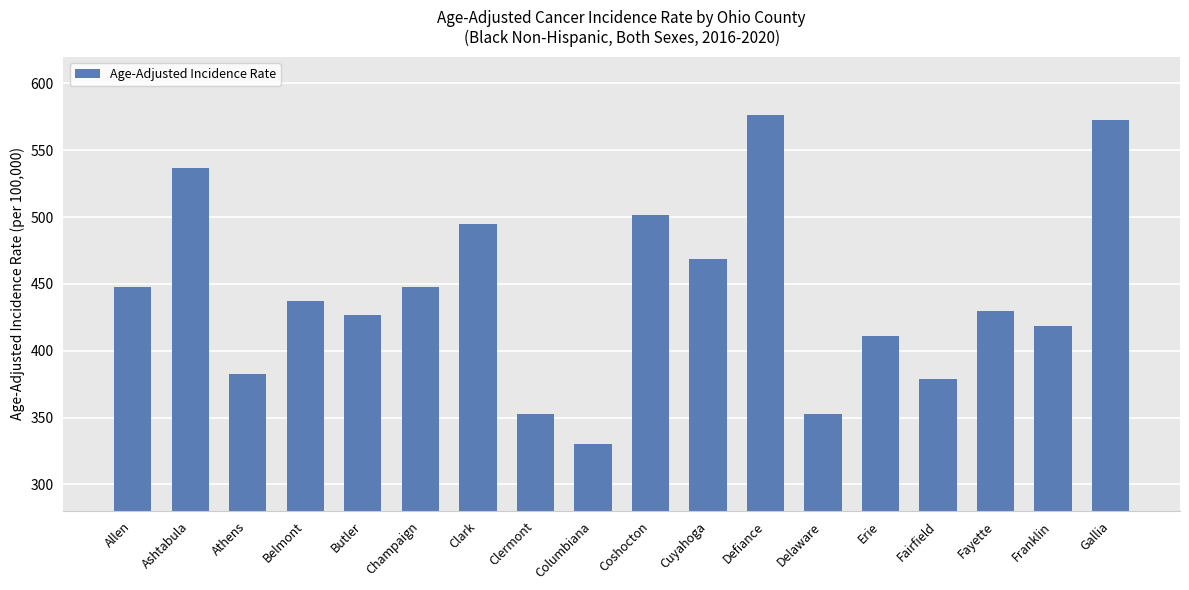

Does the chart contain stacked bars?

No